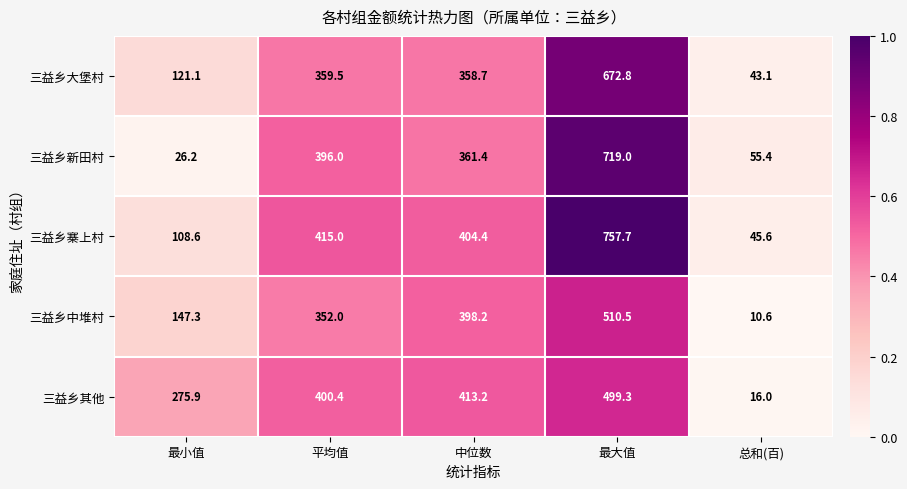

List the labels in order of 三益乡寨上村 value, largest first.

最大值, 平均值, 中位数, 最小值, 总和(百)